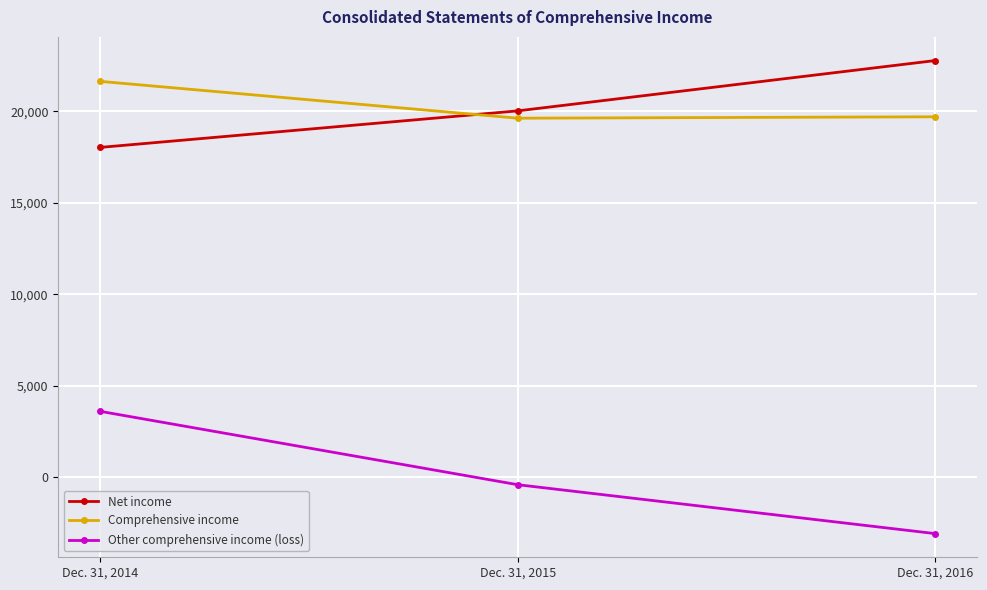

Which series has the largest range (max minus min)?

Other comprehensive income (loss)